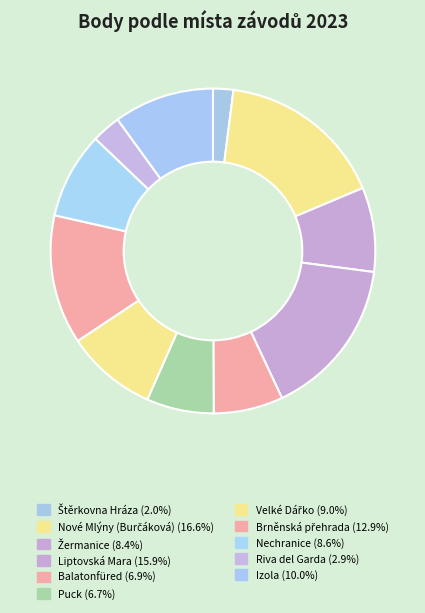

To the nearest percent, what portion does Brněnská přehrada represent?

13%